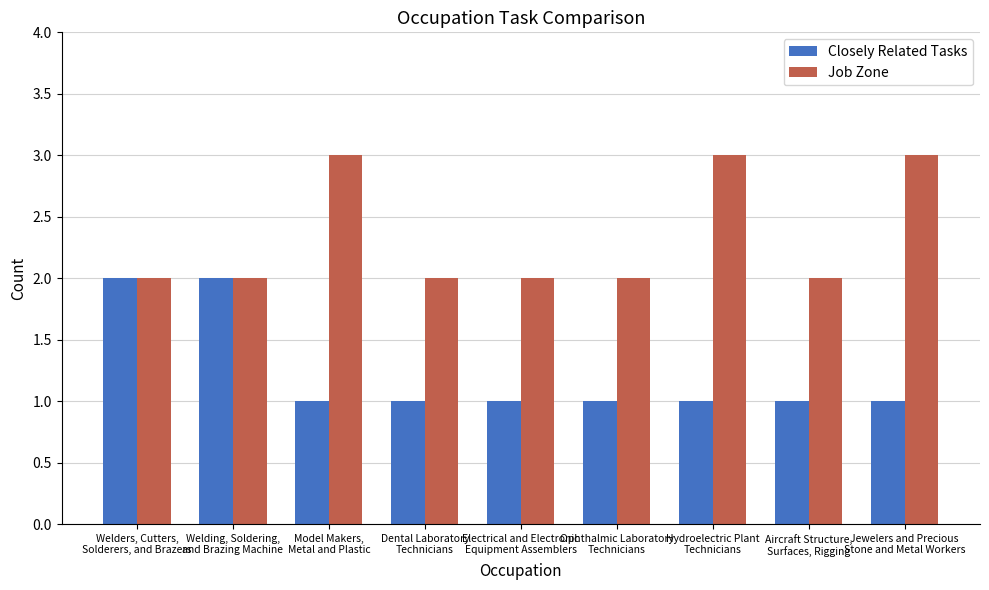

Rank the series by their average value, from highest to lowest.

Job Zone, Closely Related Tasks